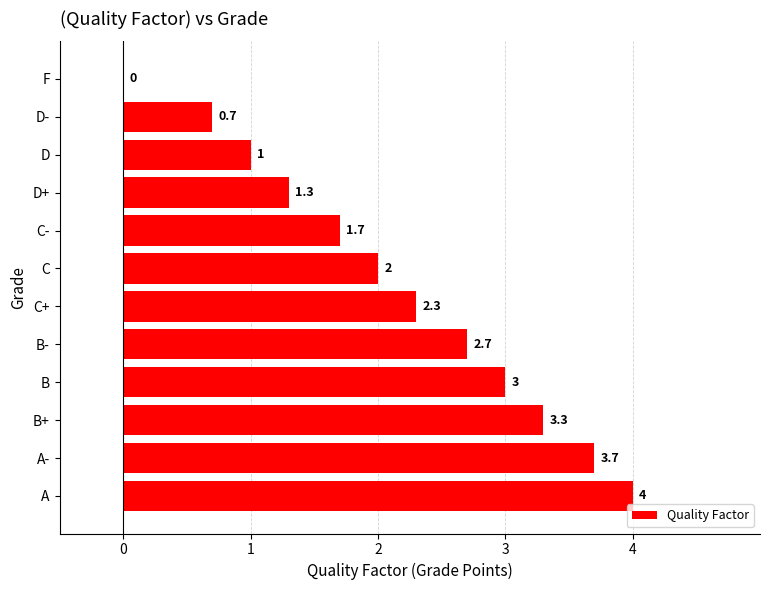

Which has a higher value, C+ or D?

C+